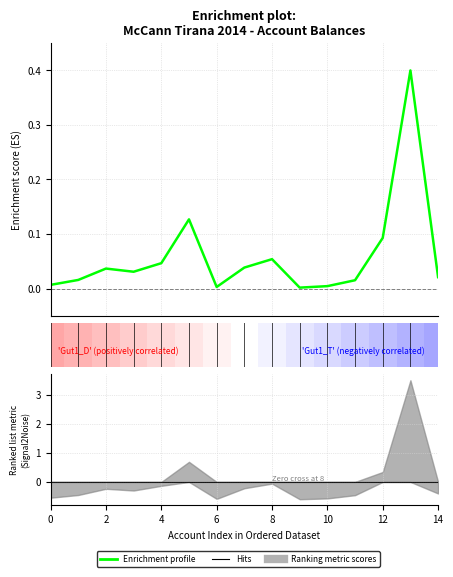

What is the label of the 7th point from the right?

8